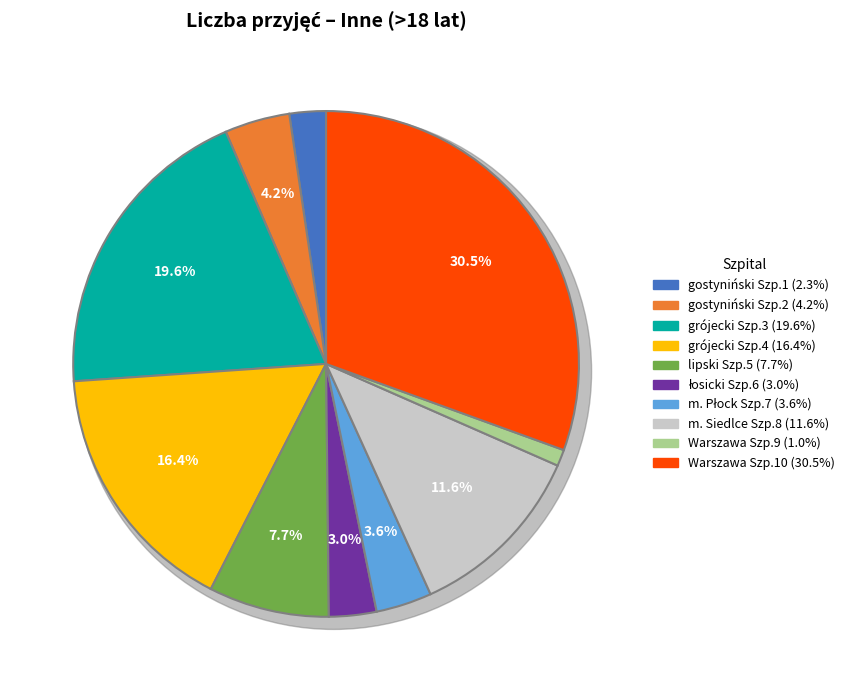

Approximately how many times larger is the value at Szpital 3
grójecki compared to Szpital 2
gostyniński?

4.7